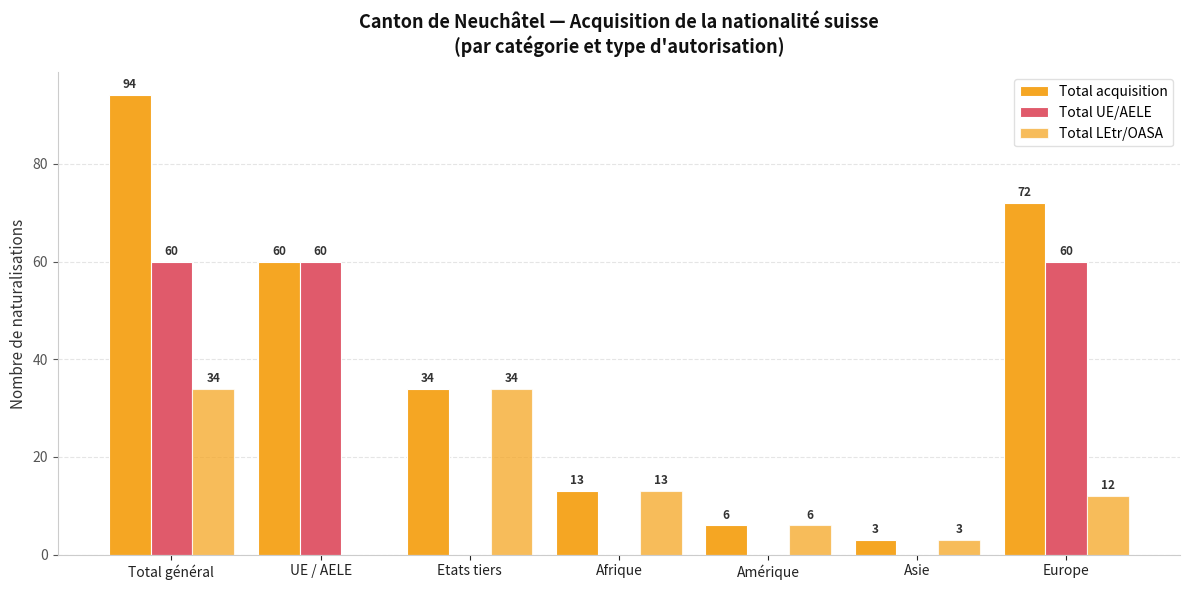

How many distinct data groups are displayed?

3